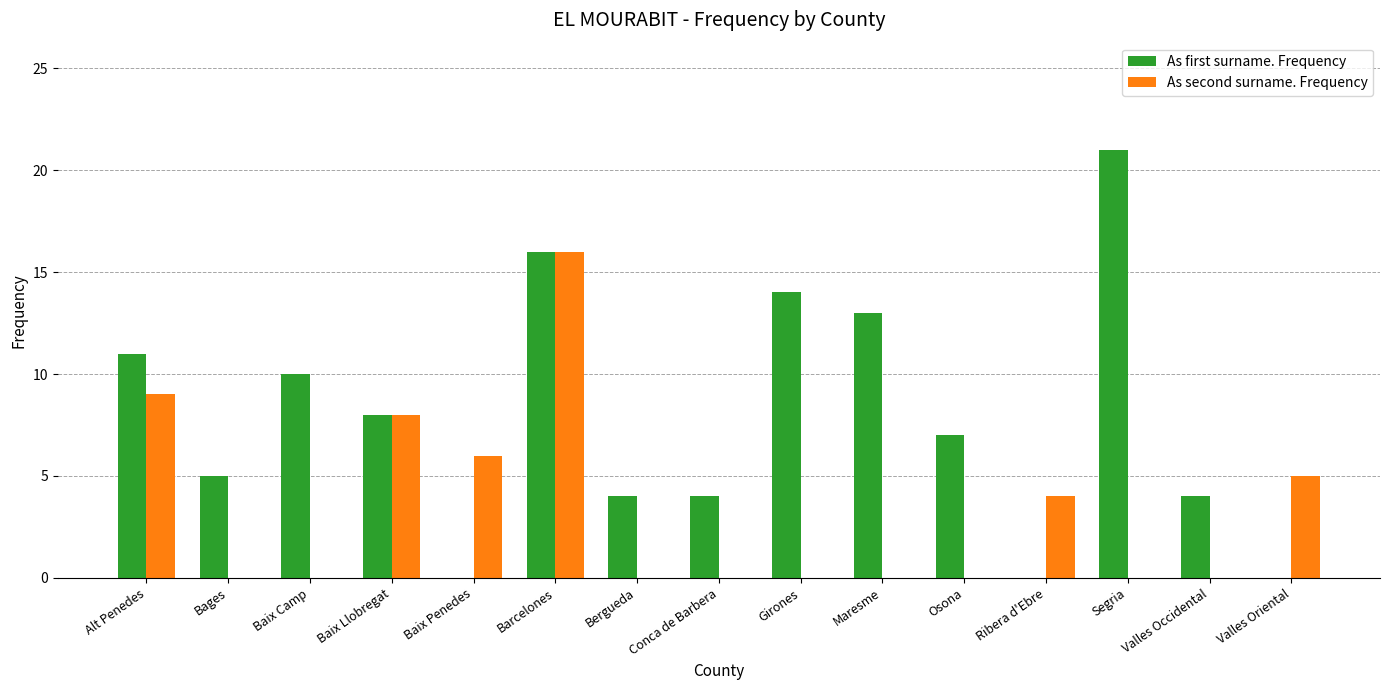

What is the sum of the As second surname. Frequency values at Girones and Baix Penedes?

6